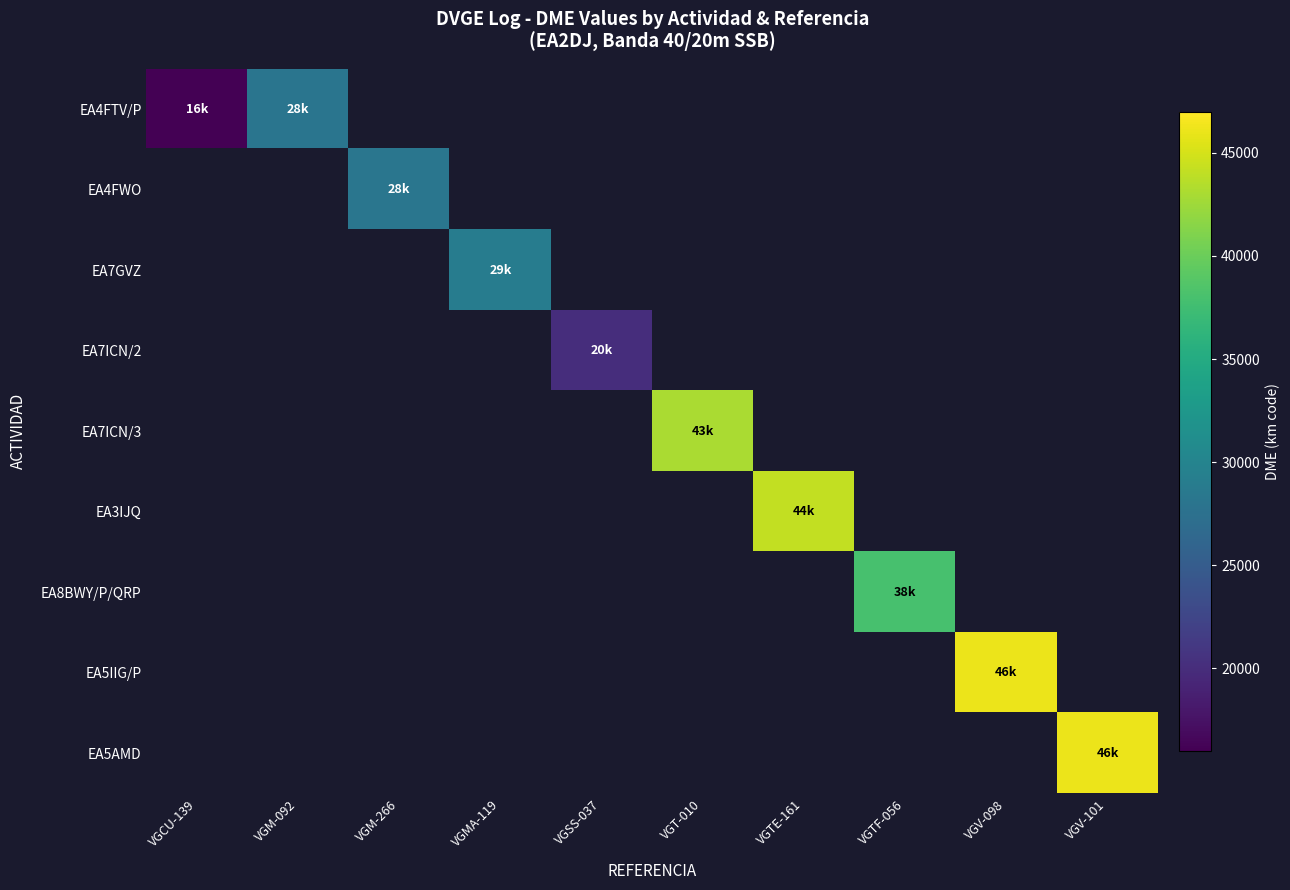

At which category does the chart reach its minimum across all series?

VGCU-139